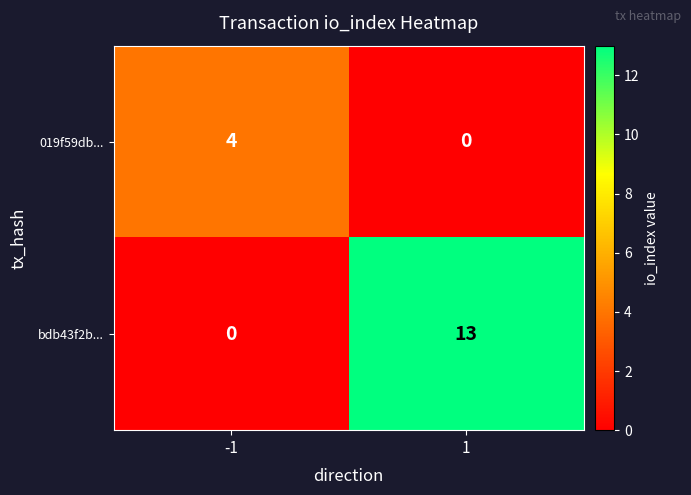

Which series changed the most between -1 and 1?

bdb43f2b...